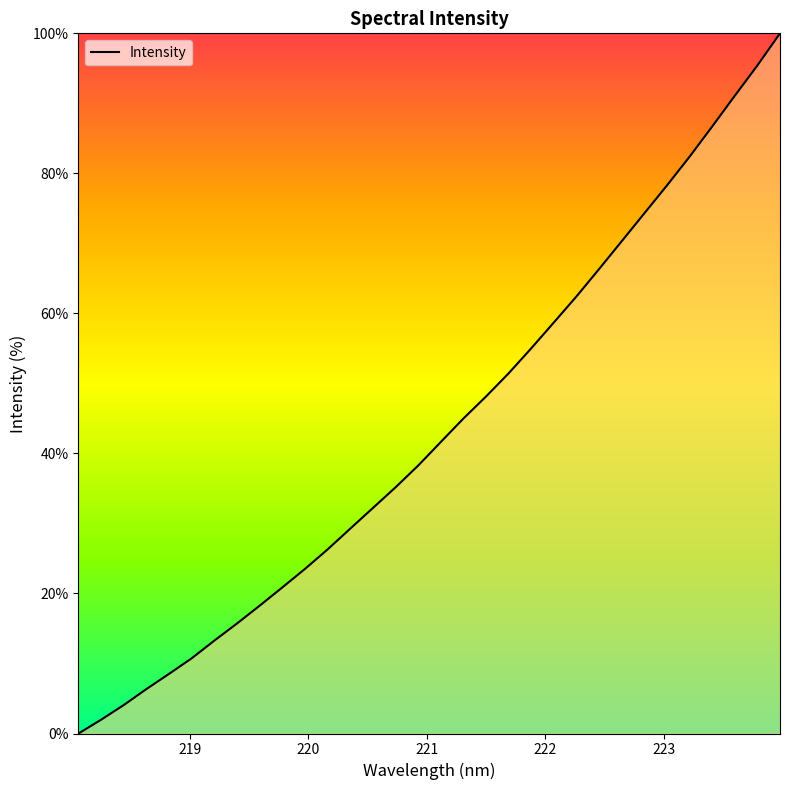

What is the maximum value shown in the chart?

100.0